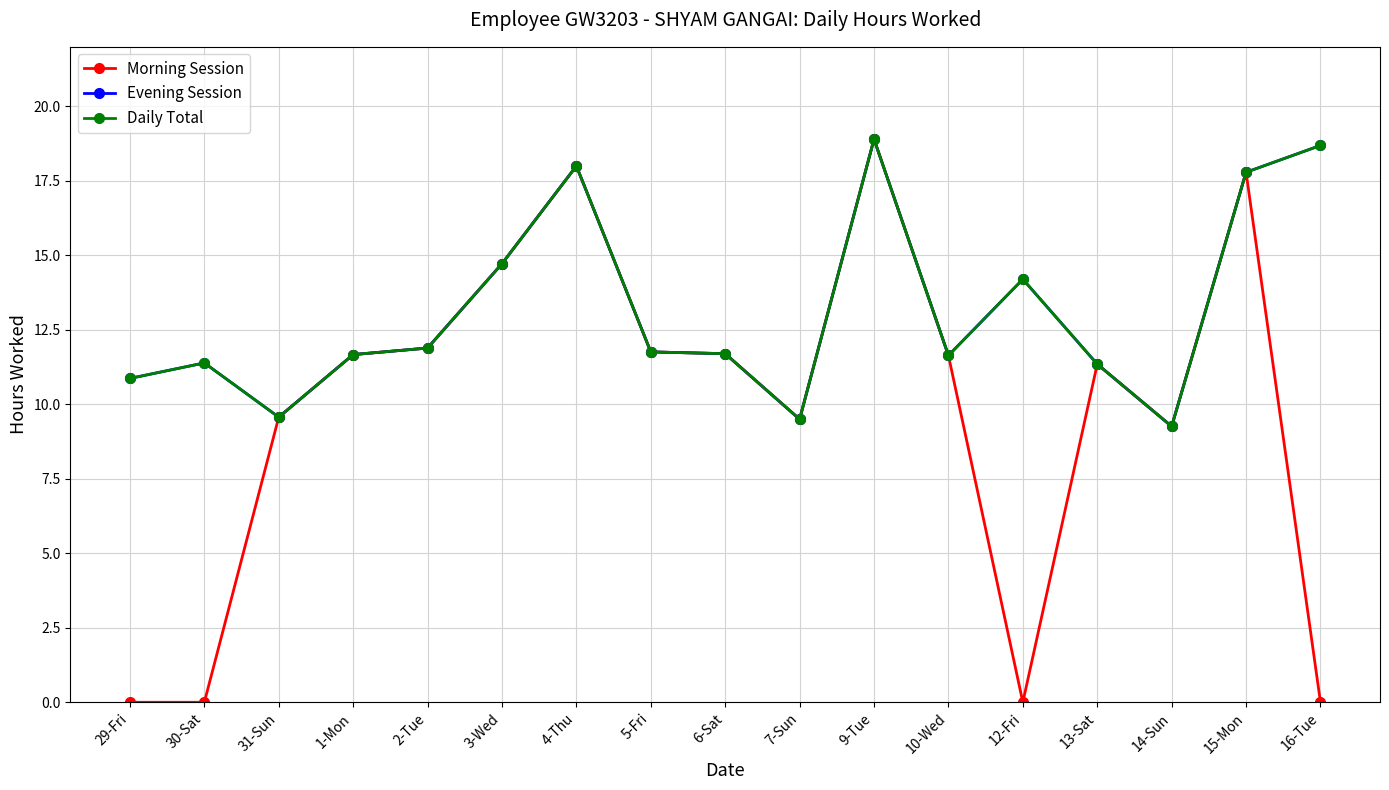

Is the value of Daily Total at 1-Mon greater than the value of Evening Session at 16-Tue?

No